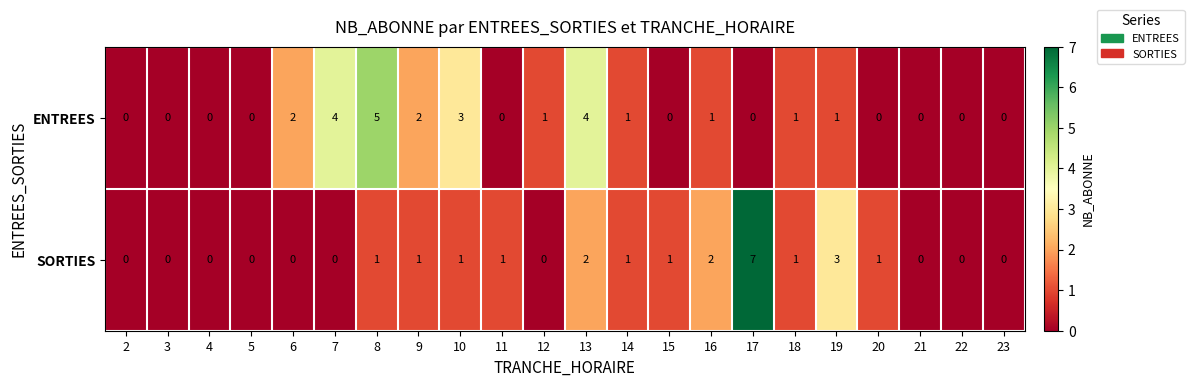

Where does the ENTREES series first go above 1?

6